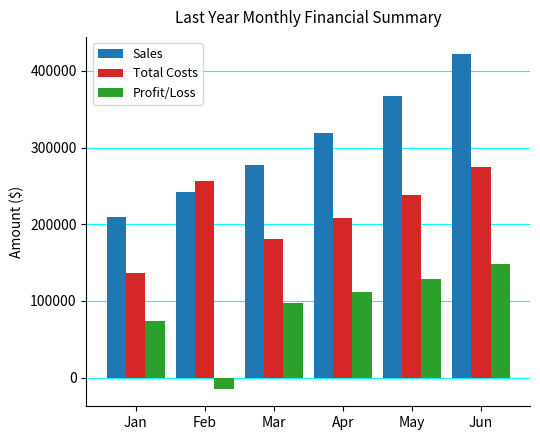

The value of Sales at Apr is 319384. True or false?

True